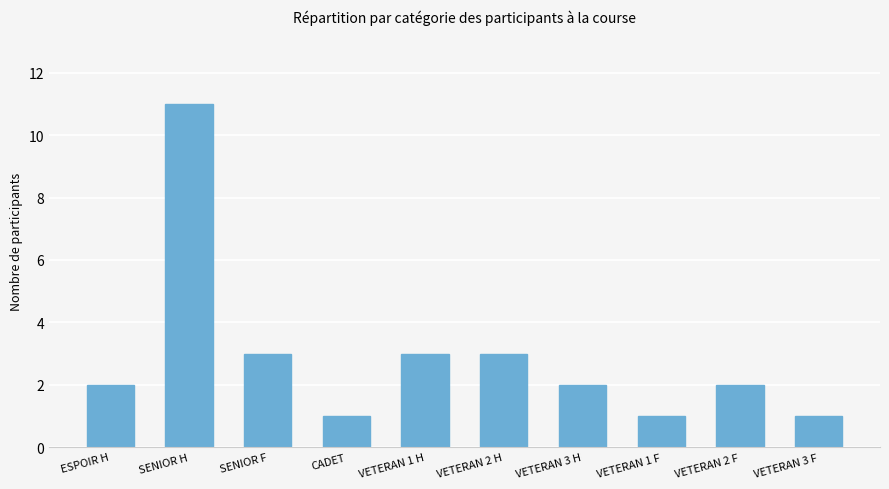

The value at ESPOIR H is 2. True or false?

True